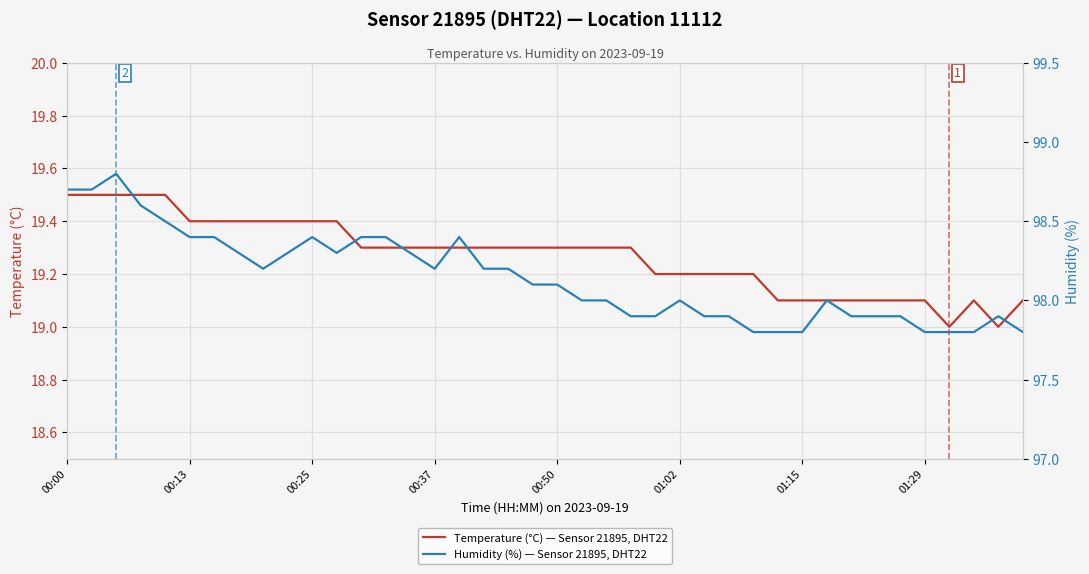

What is the difference between the highest and lowest values at 12?

79.1